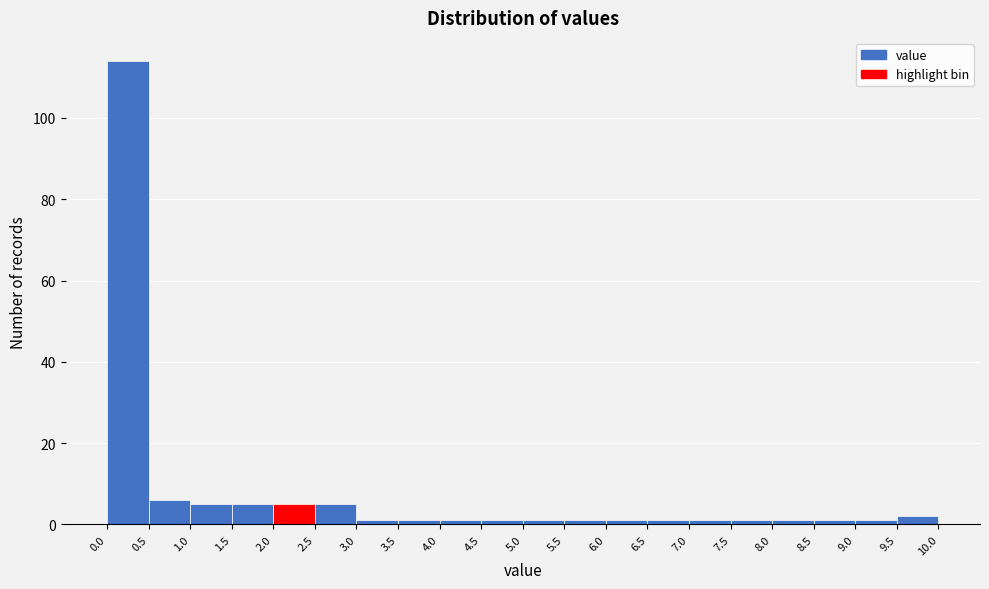

Reading left to right, transcribe this chart: for each bar, give the range it covers on the x-axis and its height. The values are not printed on the chart, so give them approximately, as read against the axis.

0.0 to 0.5: 114
0.5 to 1.0: 6
1.0 to 1.5: 6
1.5 to 2.0: 6
2.0 to 2.5: 6
2.5 to 3.0: 6
3.0 to 3.5: under 2
3.5 to 4.0: under 2
4.0 to 4.5: under 2
4.5 to 5.0: under 2
5.0 to 5.5: under 2
5.5 to 6.0: under 2
6.0 to 6.5: under 2
6.5 to 7.0: under 2
7.0 to 7.5: under 2
7.5 to 8.0: under 2
8.0 to 8.5: under 2
8.5 to 9.0: under 2
9.0 to 9.5: under 2
9.5 to 10.0: 2